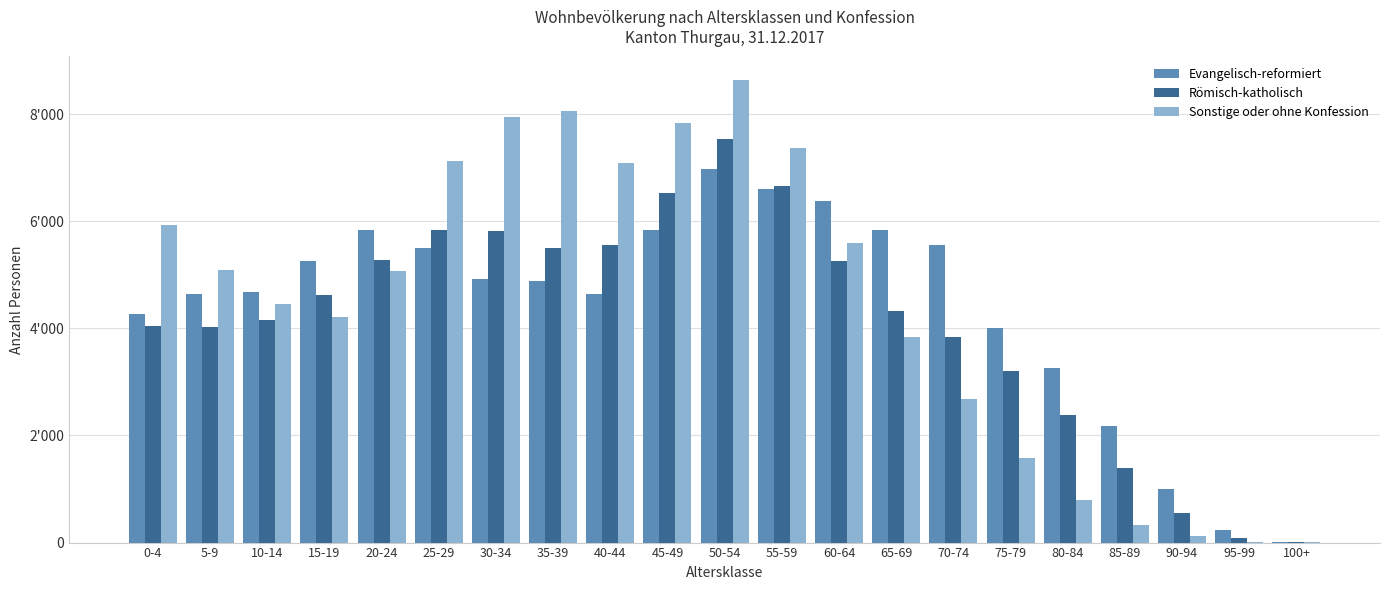

What are all the series names shown in the legend?

Evangelisch-reformiert, Römisch-katholisch, Sonstige oder ohne Konfession